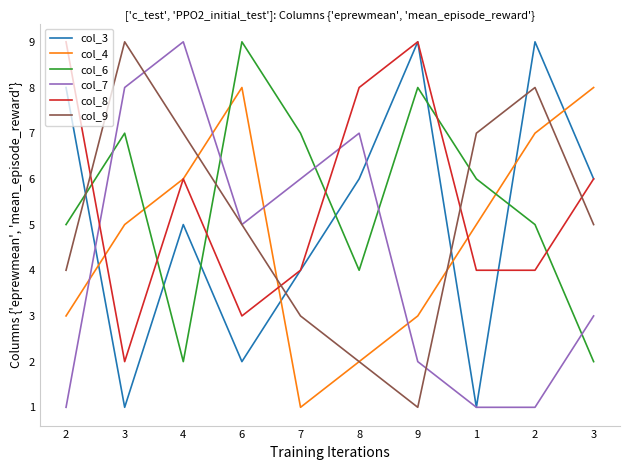

Reading left to right, extract all data points from this chart.

col_3: 8	1	5	2	4	6	9	1	9	6
col_4: 3	5	6	8	1	2	3	5	7	8
col_6: 5	7	2	9	7	4	8	6	5	2
col_7: 1	8	9	5	6	7	2	1	1	3
col_8: 9	2	6	3	4	8	9	4	4	6
col_9: 4	9	7	5	3	2	1	7	8	5